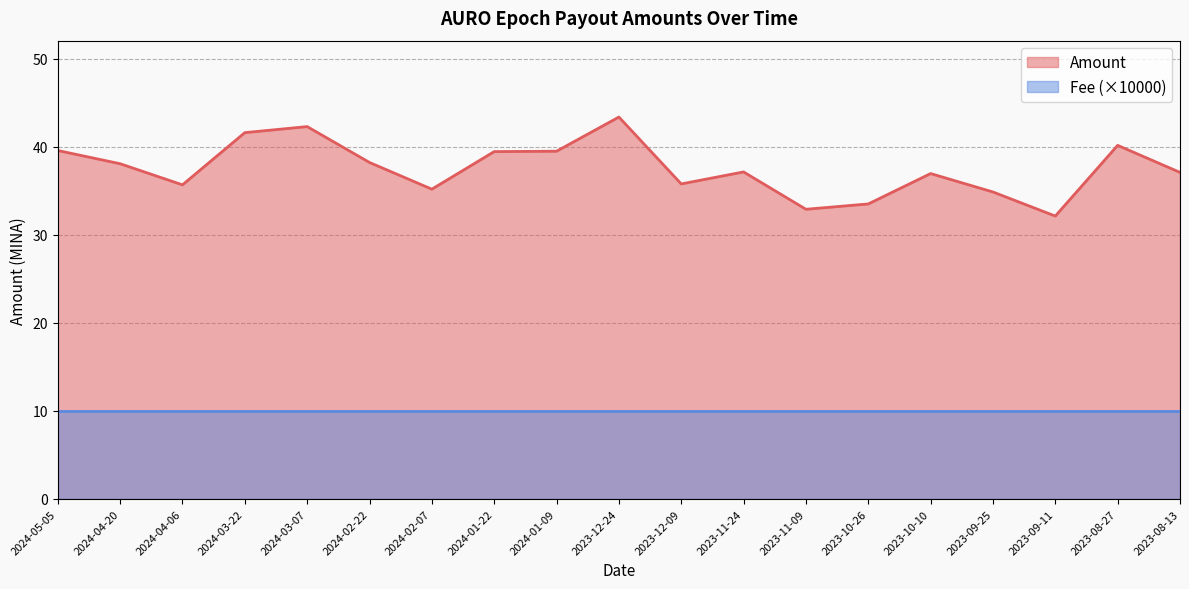

How many points are higher than both their immediate neighbors (excluding endpoints)?

5